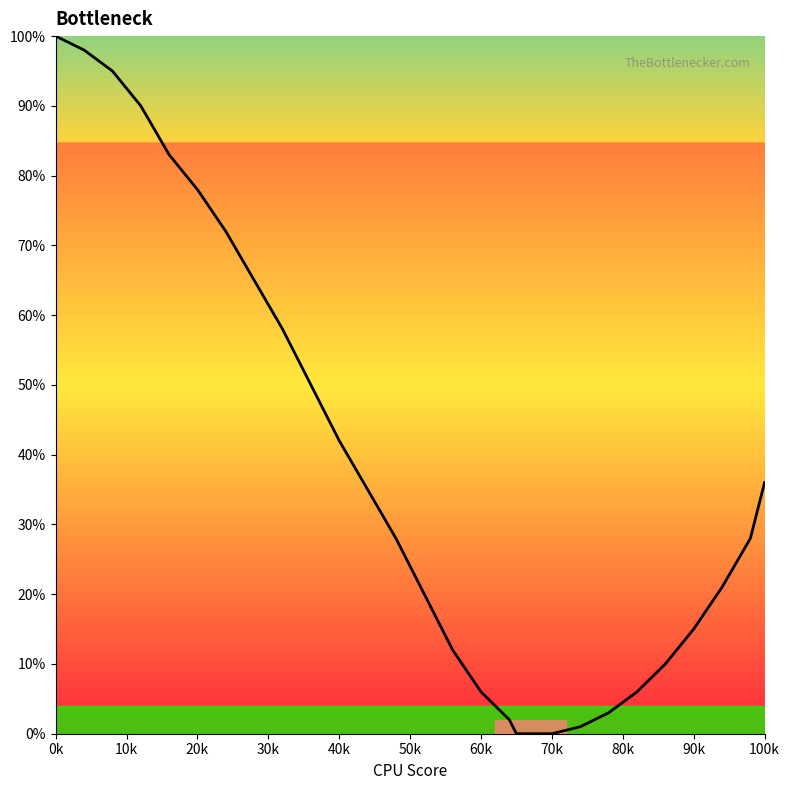

True or false: there are more than 2 points higher than both neighbors.

False